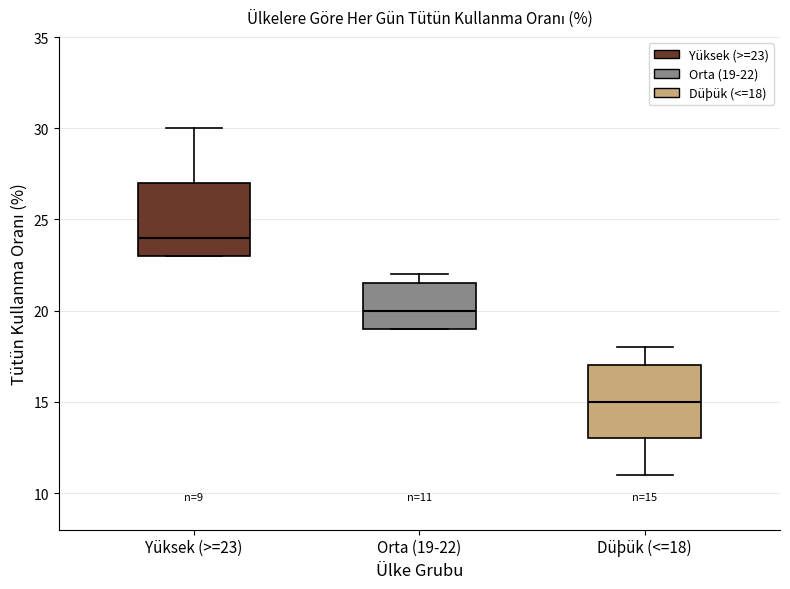

Which box's median line is the lowest?

Düþük (<=18)